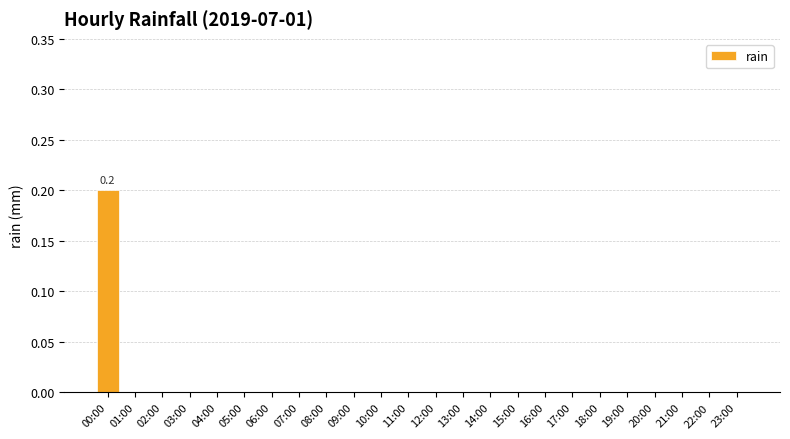

The chart shows a value of -0.1 at 20:00. True or false?

False